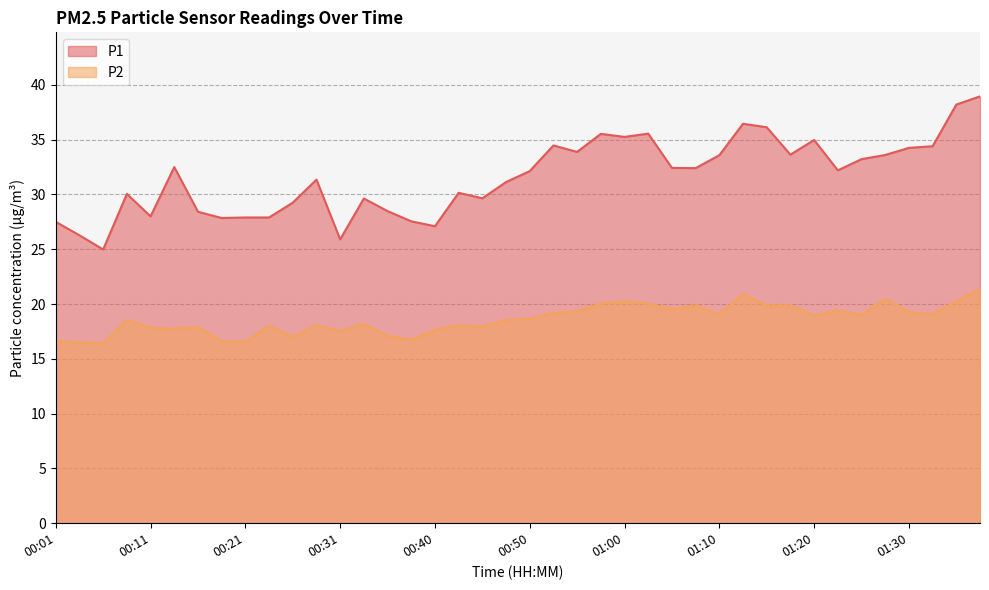

What are all the series names shown in the legend?

P1, P2